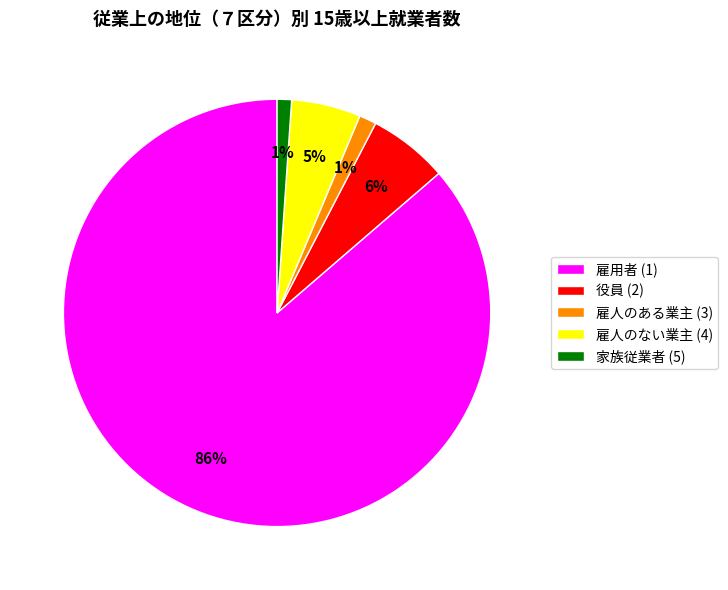

Is it true that 雇人のない業主 (4) is 1% of the pie?

False